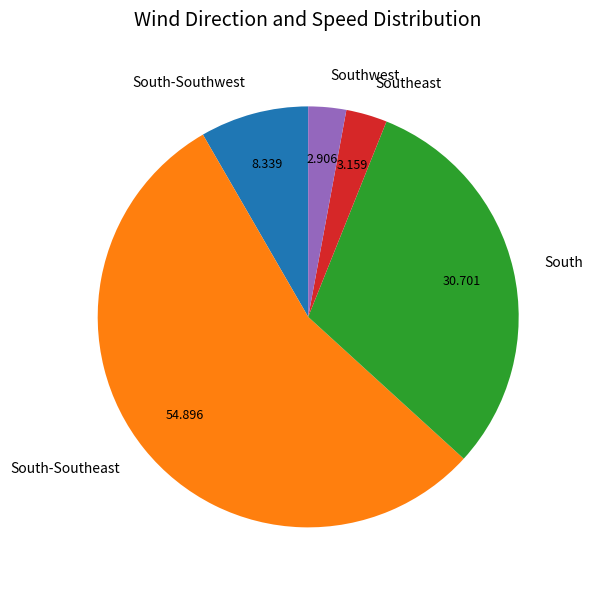

Which has a higher value, Southeast or South-Southwest?

South-Southwest